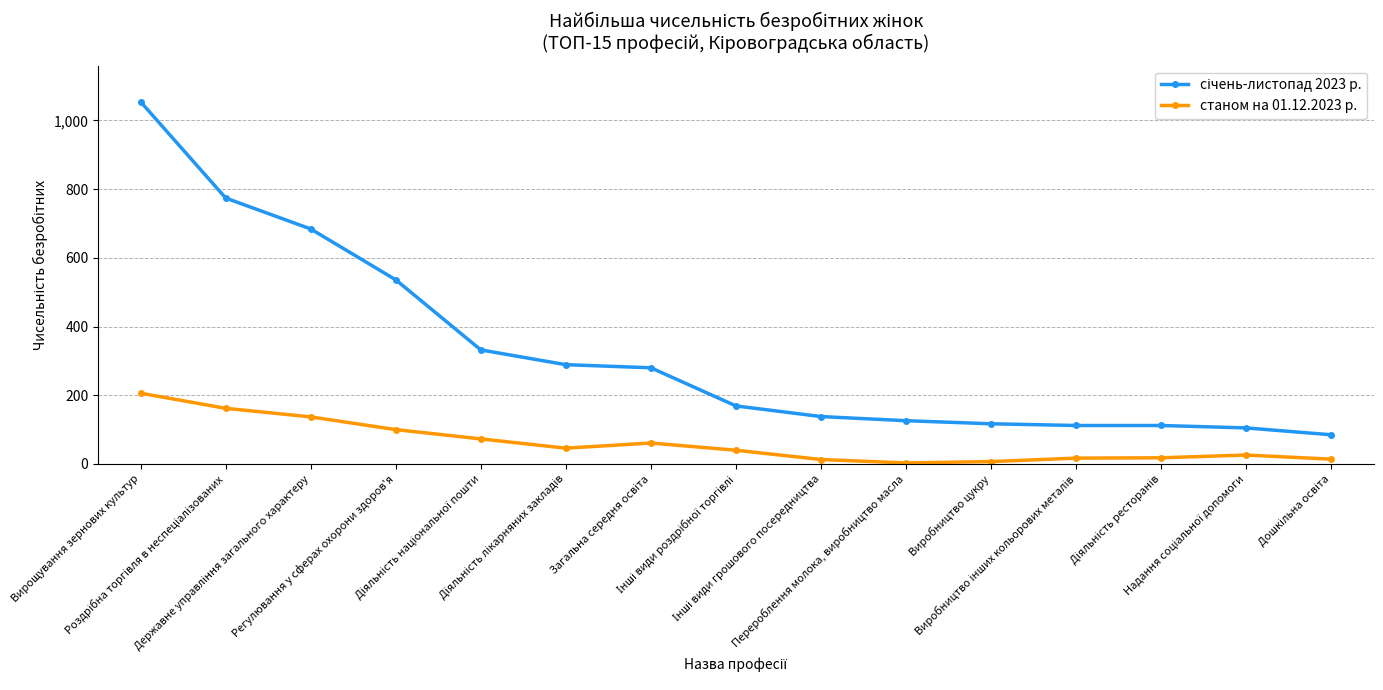

What is the maximum value shown in the chart?

1054